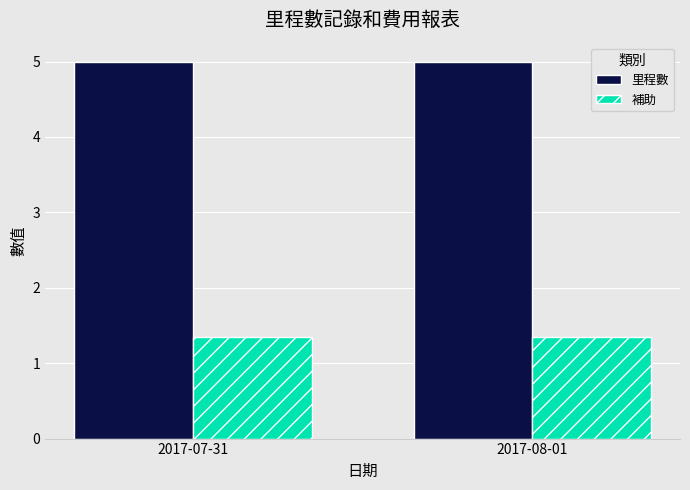

Reading left to right, transcribe all the data shown in this chart.

里程數: 2017-07-31=5.0	2017-08-01=5.0
補助: 2017-07-31=1.4	2017-08-01=1.4